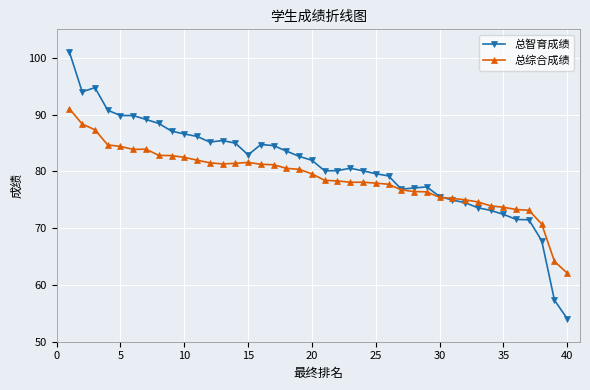

What is the value of the 总智育成绩 point at the 24th from the left?

80.1